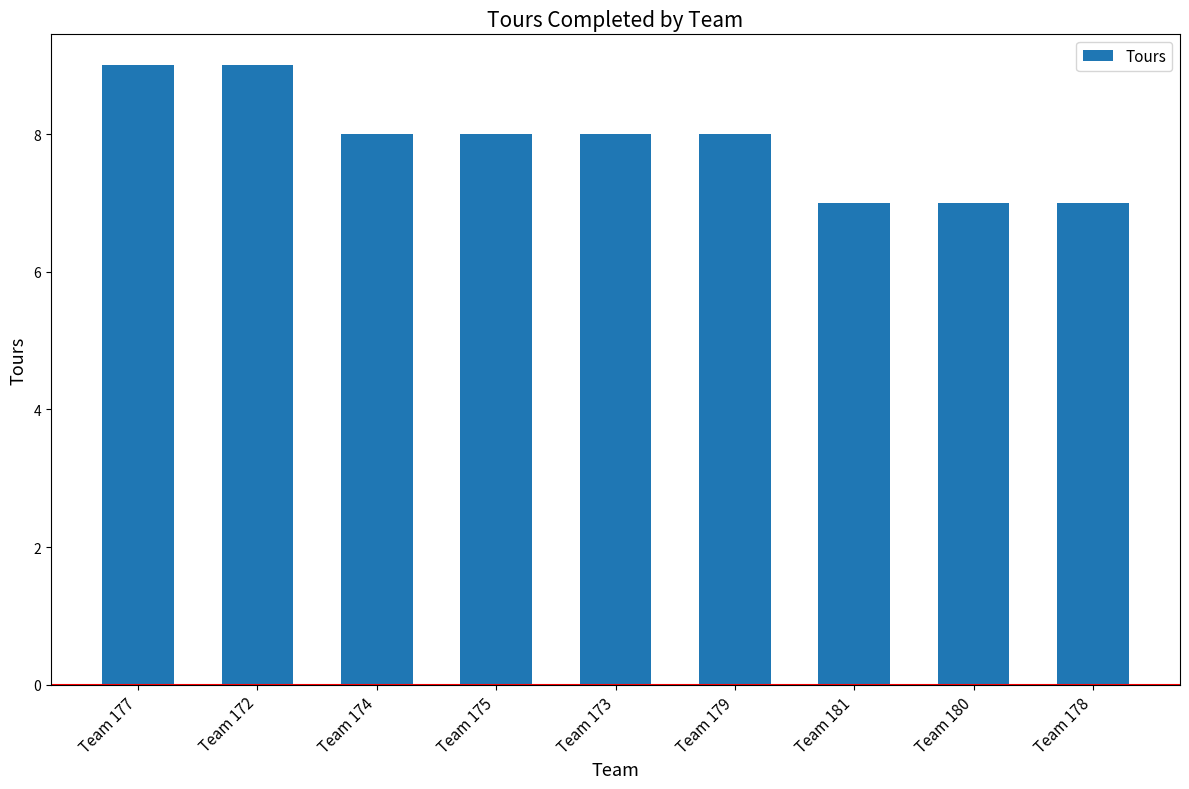

What is the value of the 8th bar from the left?

7